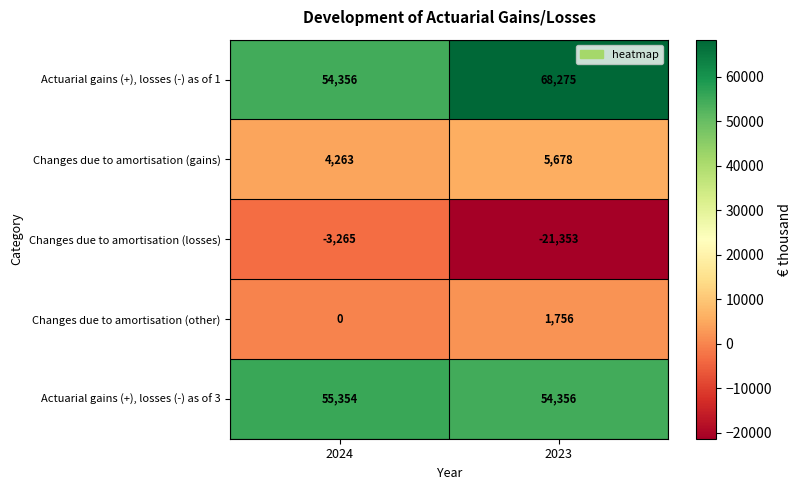

Reading left to right, transcribe all the data shown in this chart.

Actuarial gains (+), losses (-) as of 1: 2024=54356	2023=68275
Changes due to amortisation (gains): 2024=4263	2023=5678
Changes due to amortisation (losses): 2024=-3265	2023=-21353
Changes due to amortisation (other): 2024=0	2023=1756
Actuarial gains (+), losses (-) as of 3: 2024=55354	2023=54356